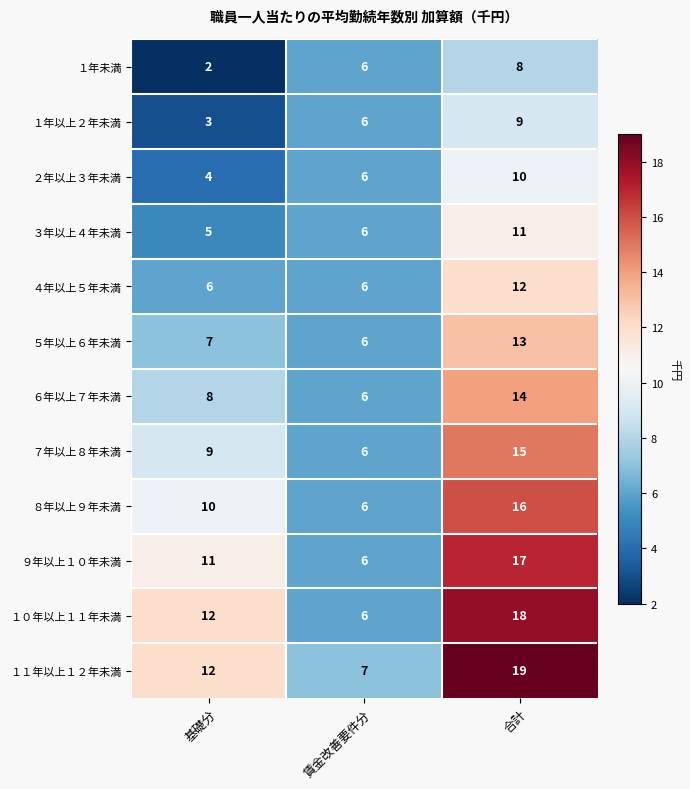

Is it true that ４年以上５年未満 equals 6 at 基礎分?

True